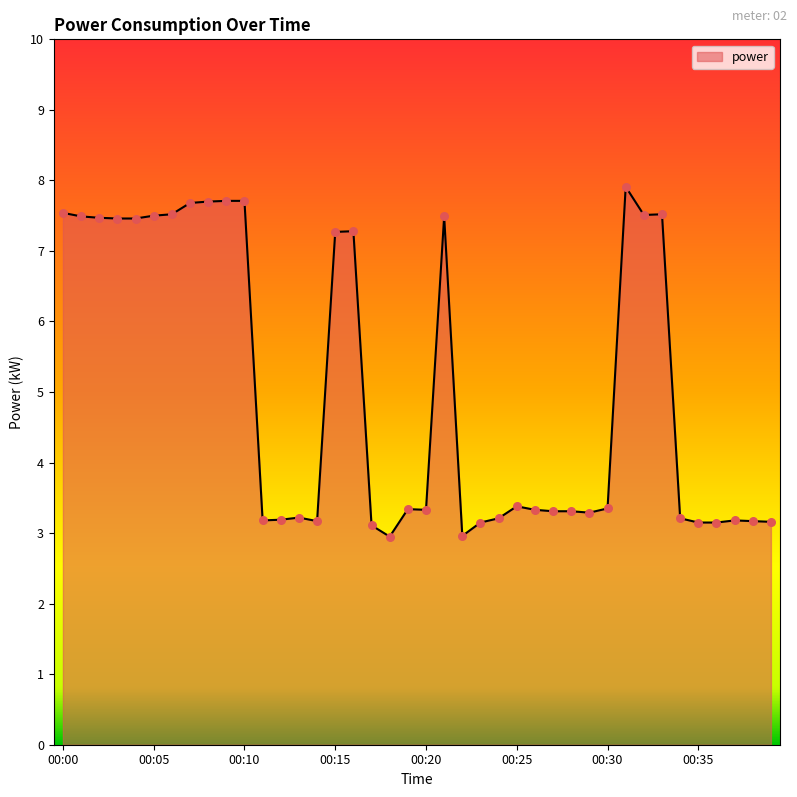

What is the maximum value shown in the chart?

7.9